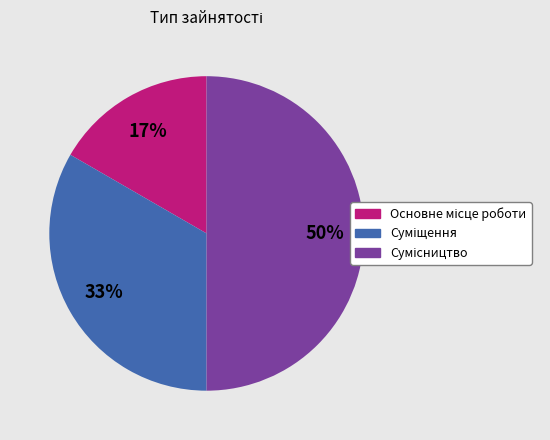

To the nearest percent, what is the average slice percentage?

33%